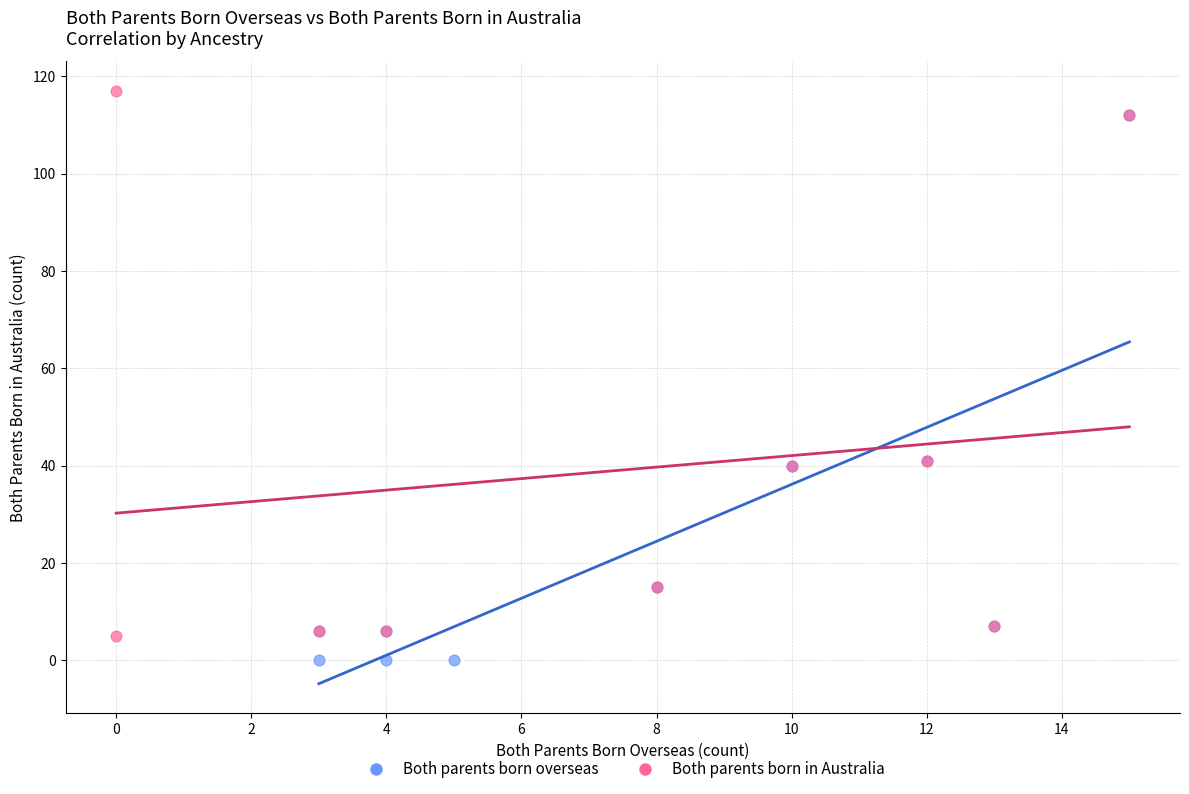

Which series contains the lowest Y value?

Both parents born overseas